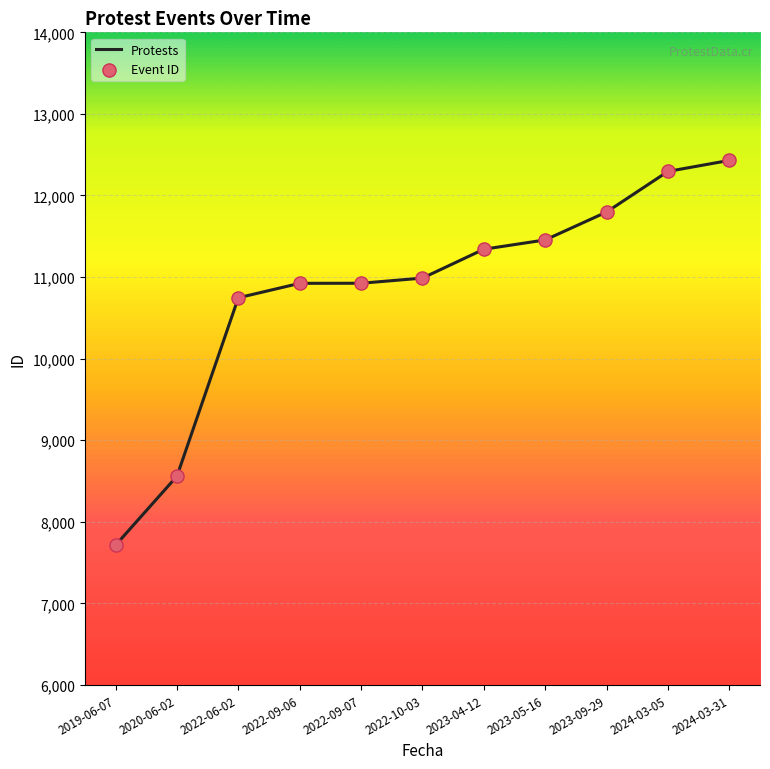

What is the change in value from 2023-04-12 to 2024-03-05?

+954